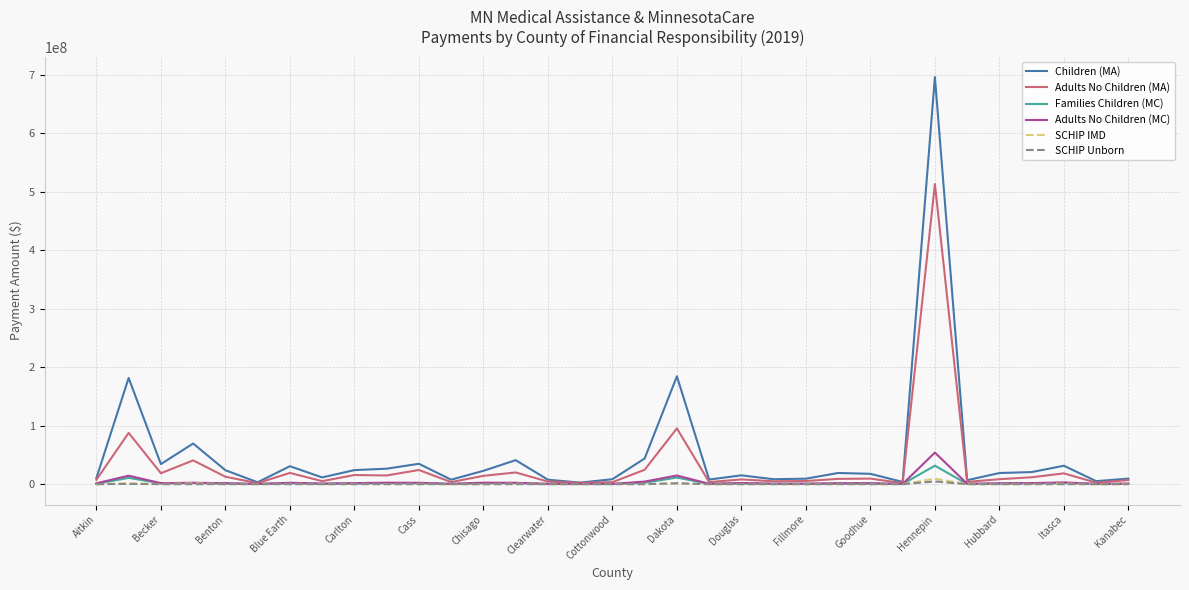

Which series has the widest spread of values?

Children (MA)